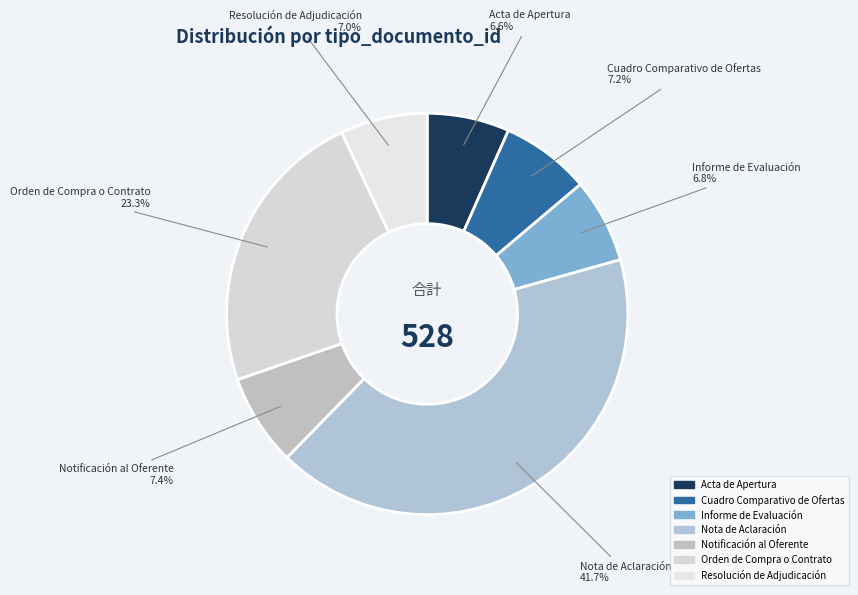

What is the total percentage of Acta de Apertura and Orden de Compra o Contrato?

29.9%